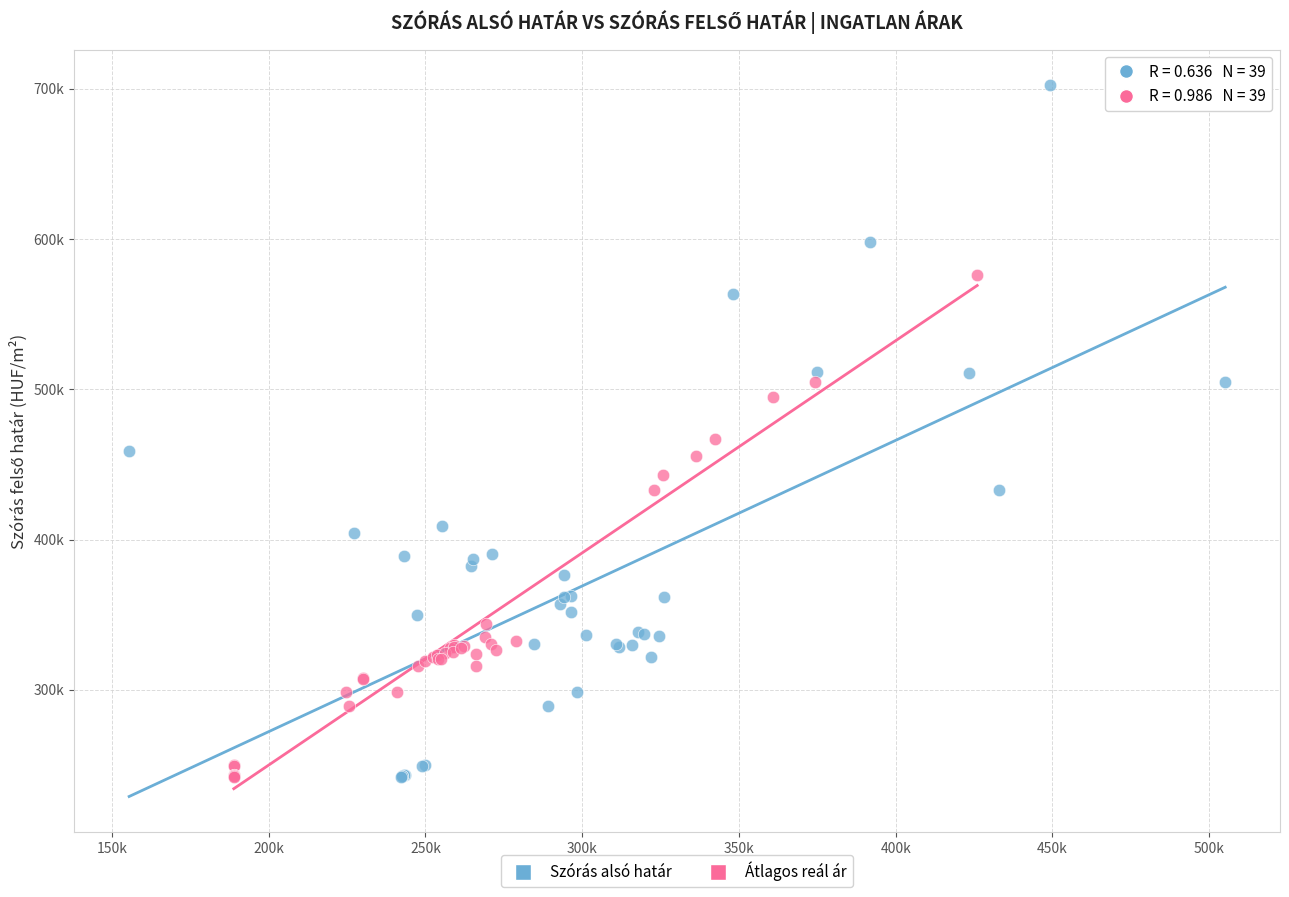

What are all the series names shown in the legend?

Szórás alsó határ, Átlagos reál ár